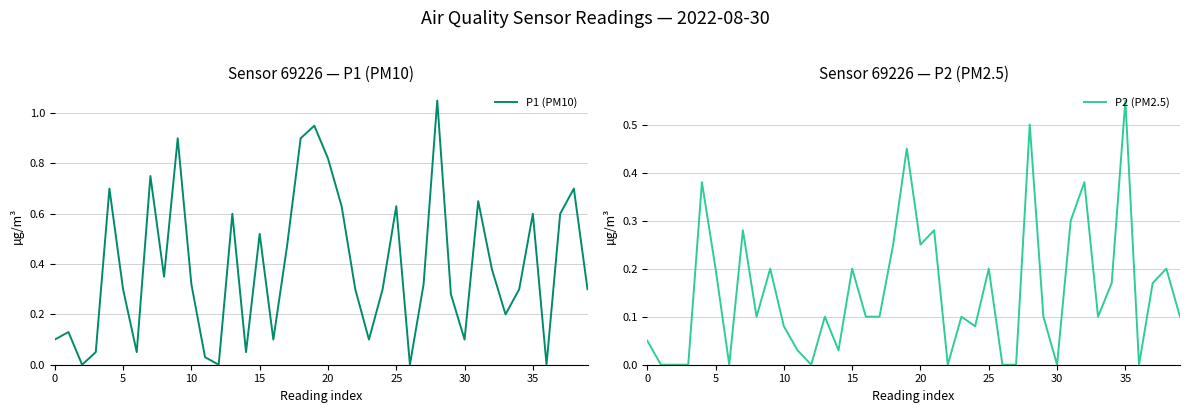

Rank the series by their maximum value, from lowest to highest.

P2 (PM2.5), P1 (PM10)